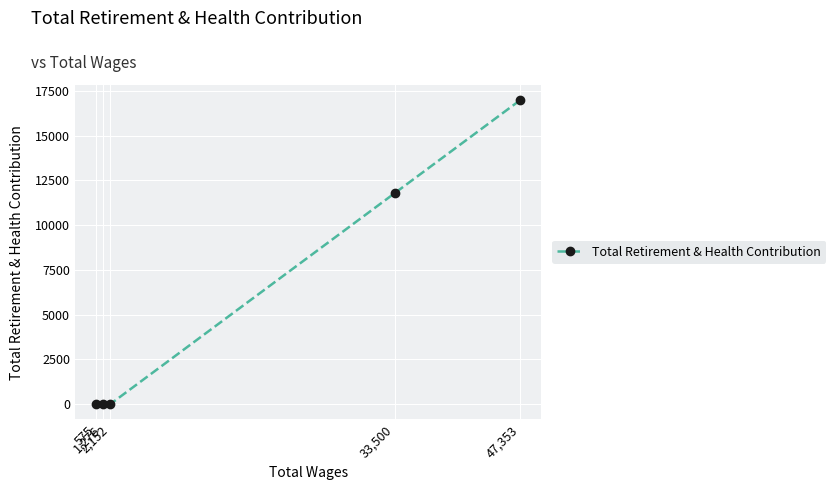

List the labels in order of value, smallest first.

2,152, 1,276, 575, 33,500, 47,353